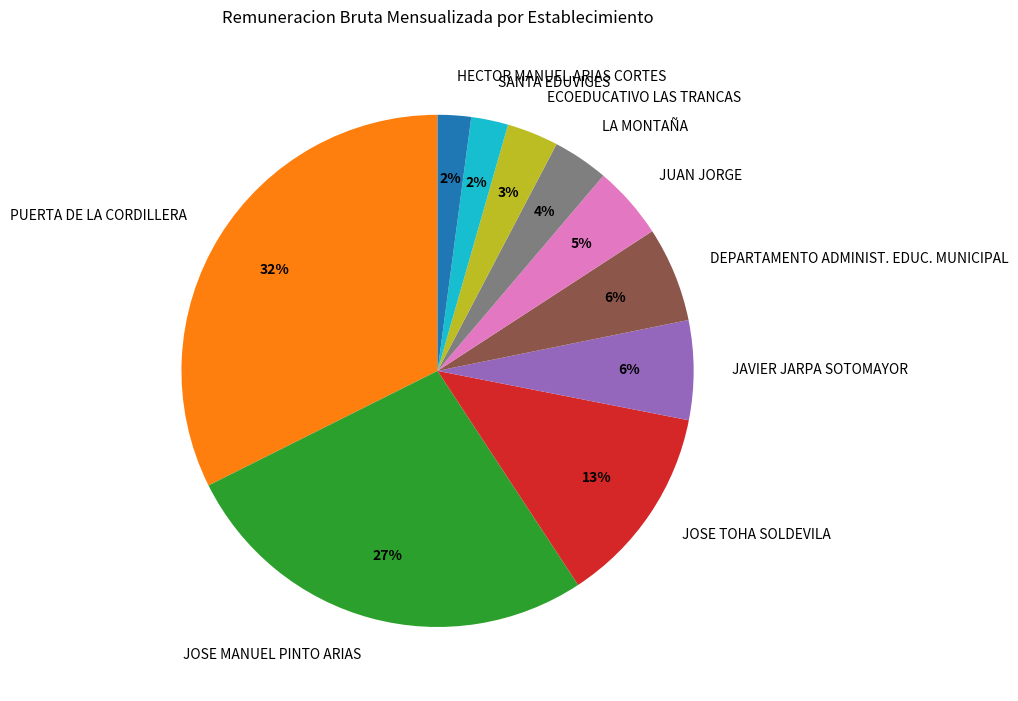

Between JOSE MANUEL PINTO ARIAS and SANTA EDUVIGES, which is larger?

JOSE MANUEL PINTO ARIAS